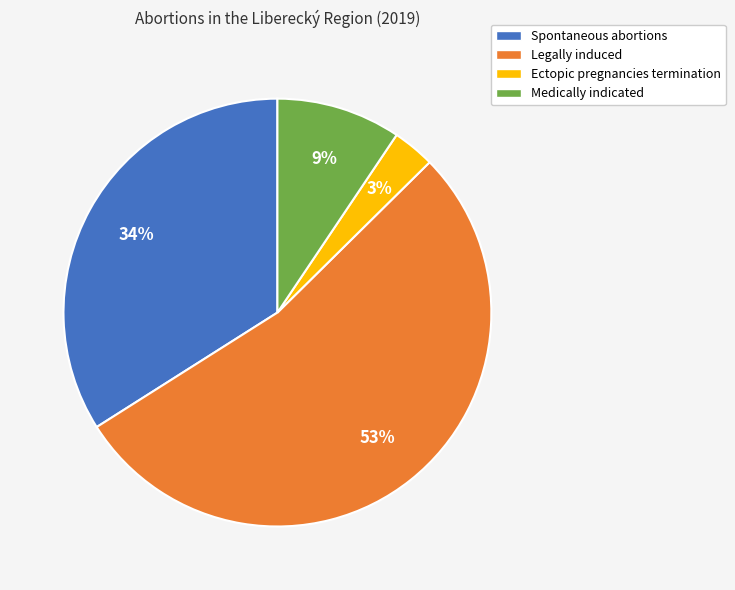

What is the largest slice in the pie chart?

Legally induced